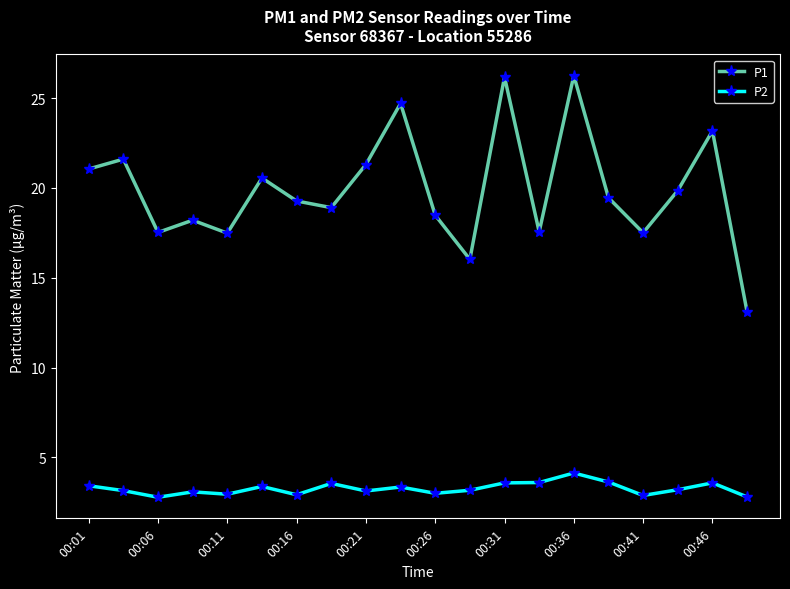

Which series has the largest total across all categories?

P1